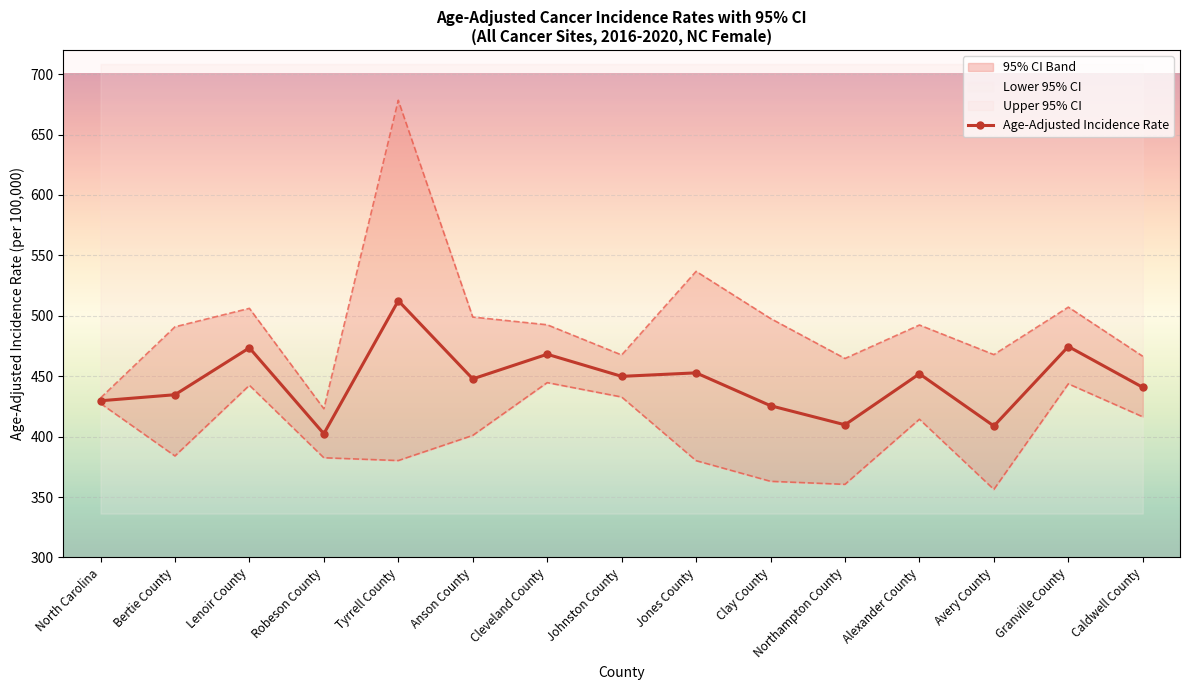

What is the approximate value at Lenoir County?

473.5